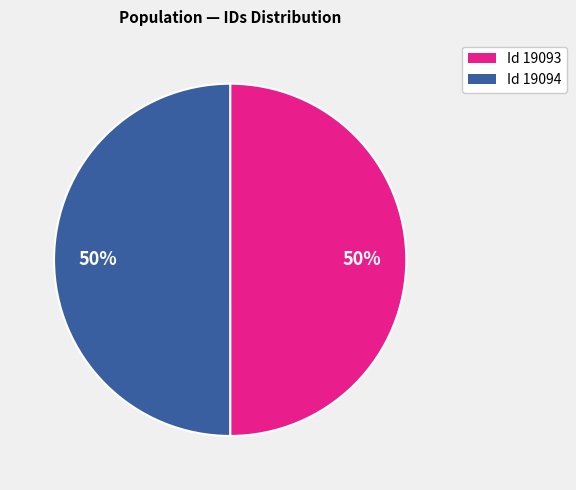

To the nearest percent, what portion does Id 19094 represent?

50%